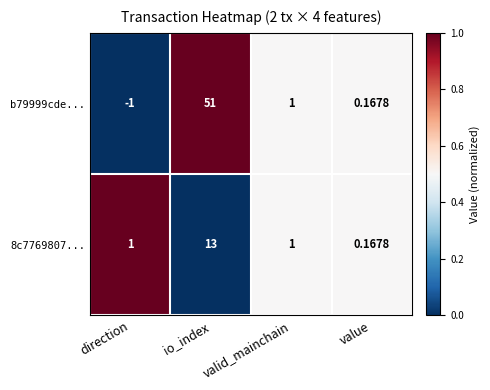

At which label is b79999cde... closest to 25?

valid_mainchain